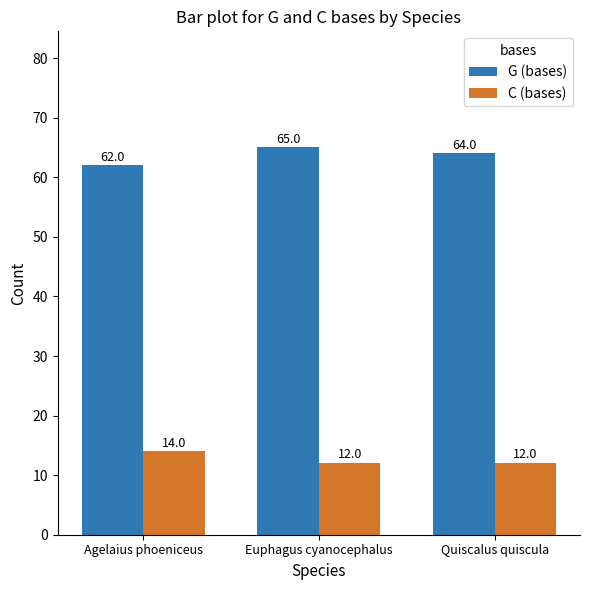

What is the total value across all series at Euphagus cyanocephalus?

77